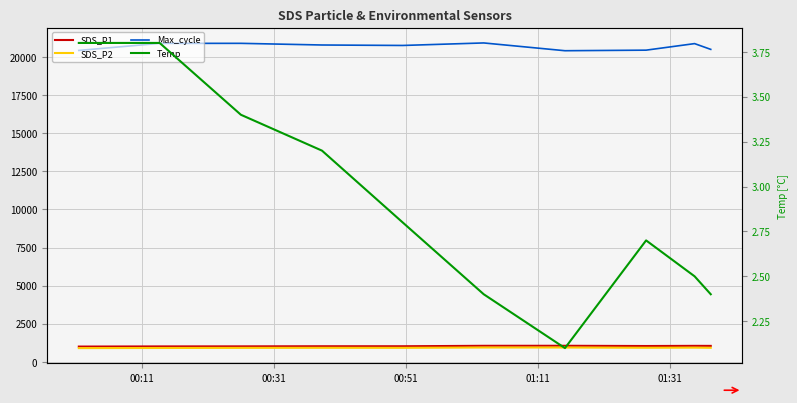

In SDS_P2, how many points are lower than both neighbors (excluding endpoints)?

2